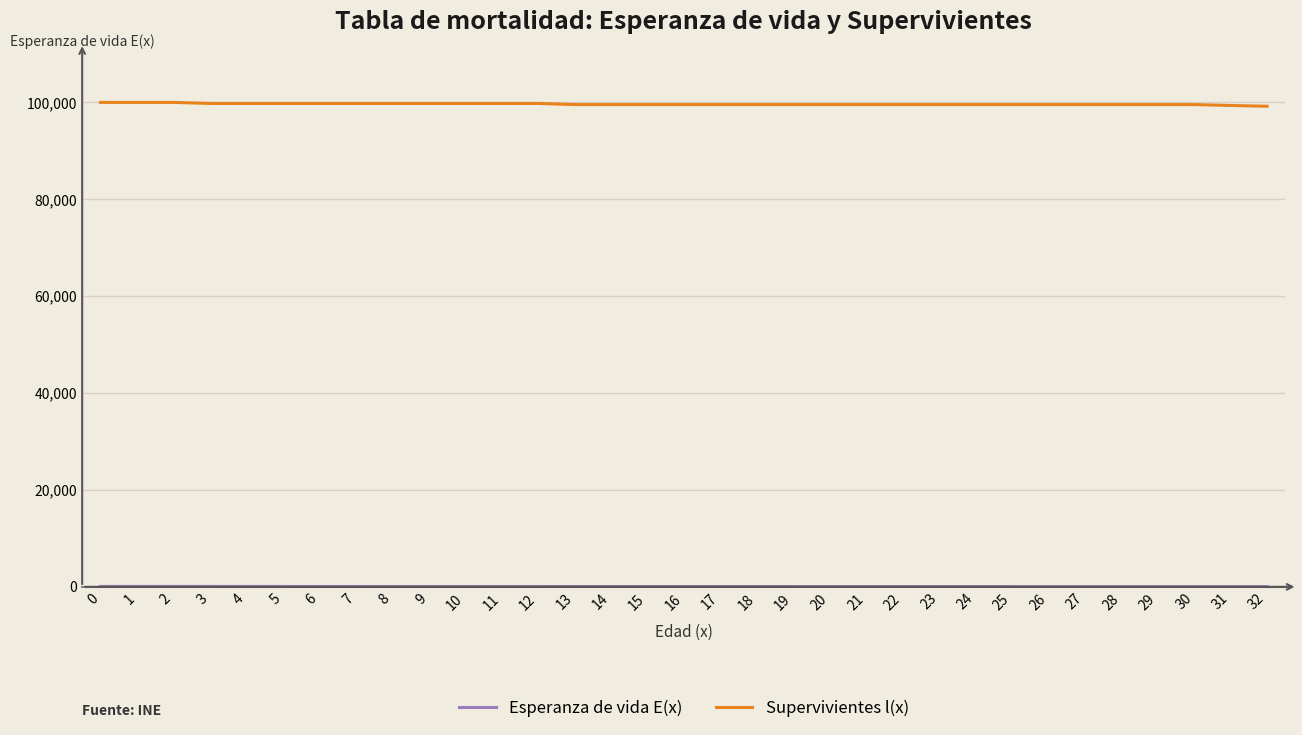

The value of Supervivientes l(x) at 16 is 161878.6. True or false?

False